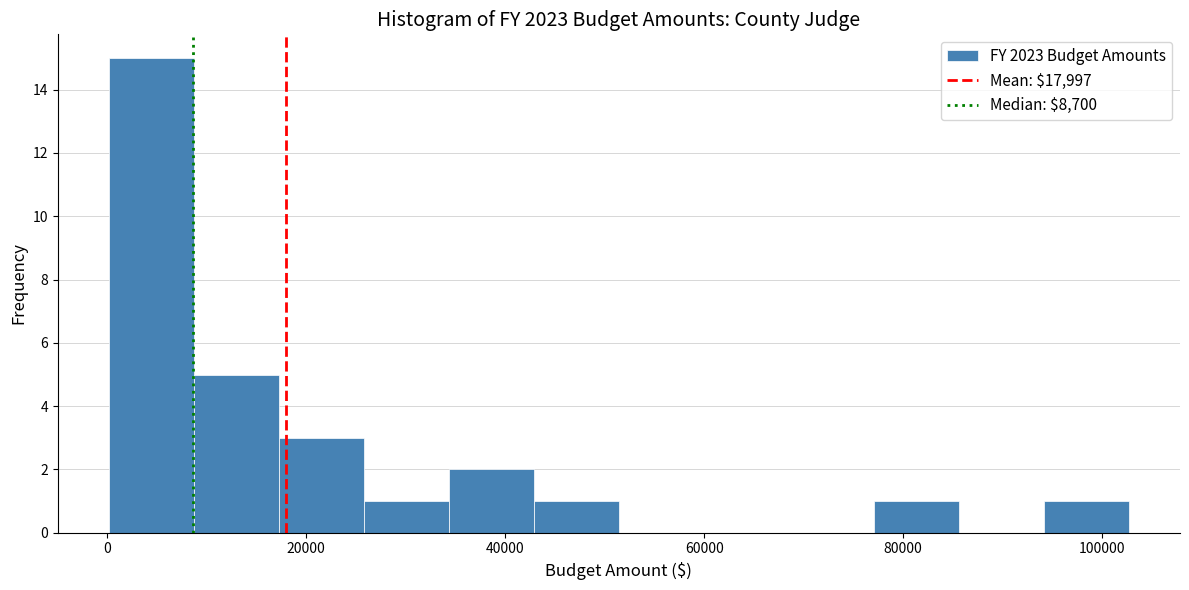

What is the height of the bar covering 78000 to 86000 on the x-axis? Neither the bar edges nor the heights are printed on the chart, so give them approximately, as read against the axes.

1